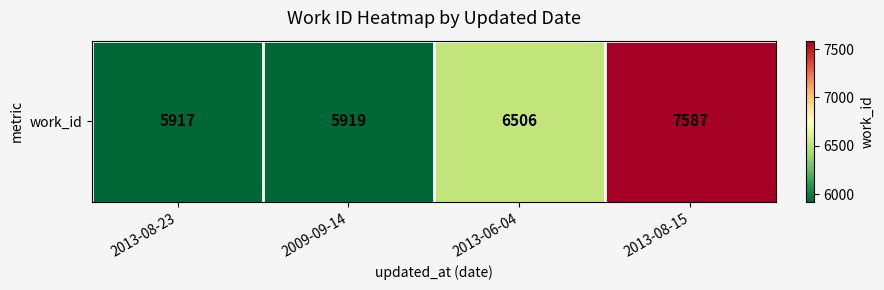

Rank the categories by value from highest to lowest.

2013-08-15, 2013-06-04, 2009-09-14, 2013-08-23